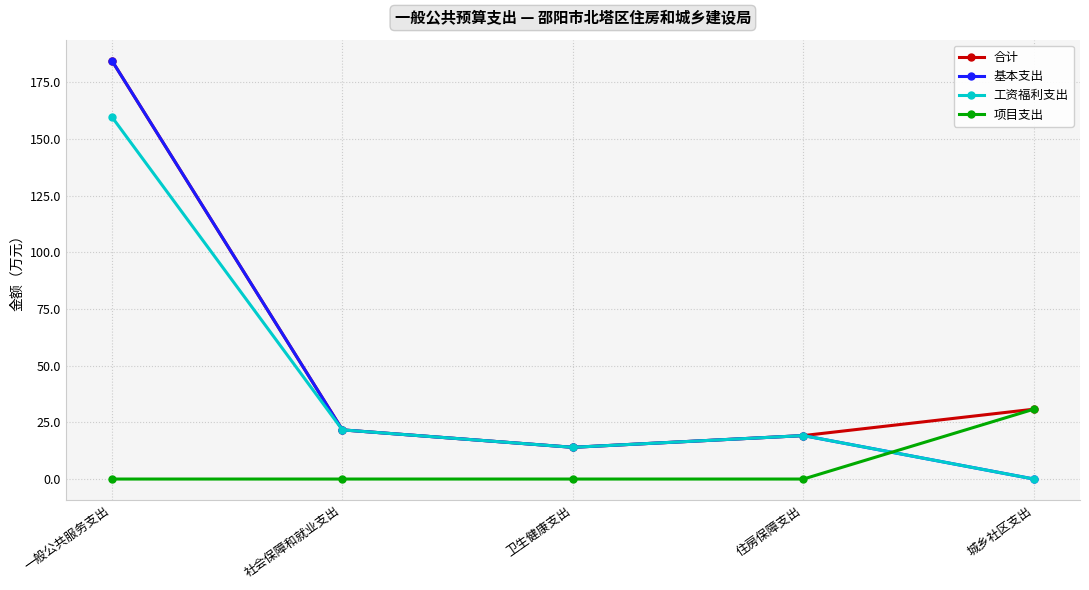

Where do 项目支出 and 基本支出 first cross each other?

住房保障支出 and 城乡社区支出